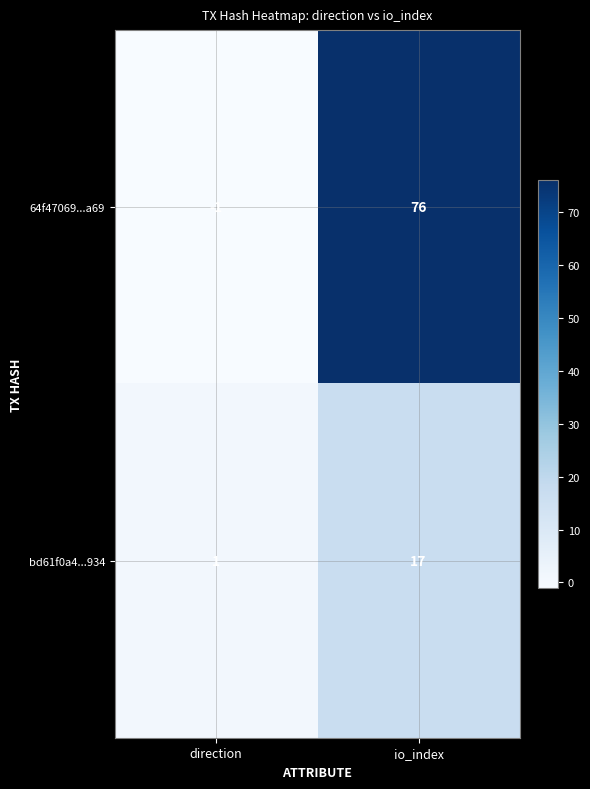

Where is 64f47069...a69 nearest to the value 37?

direction